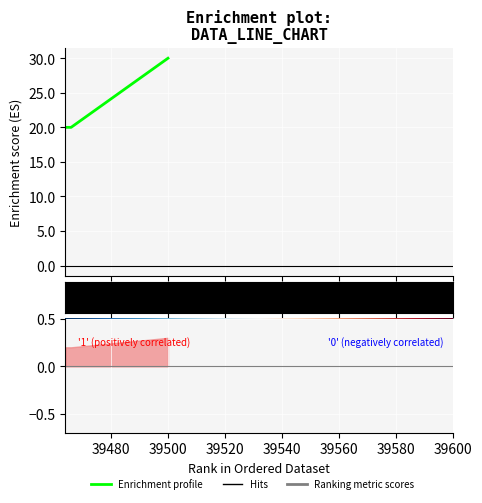

Reading left to right, list all the values displayed in this chart.

39464=20	39466=20	39500=30